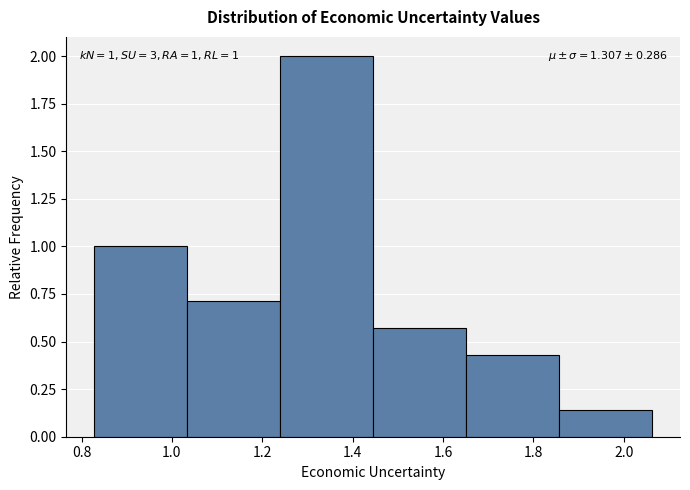

Which range on the x-axis has the tallest bar?

1.24 to 1.44